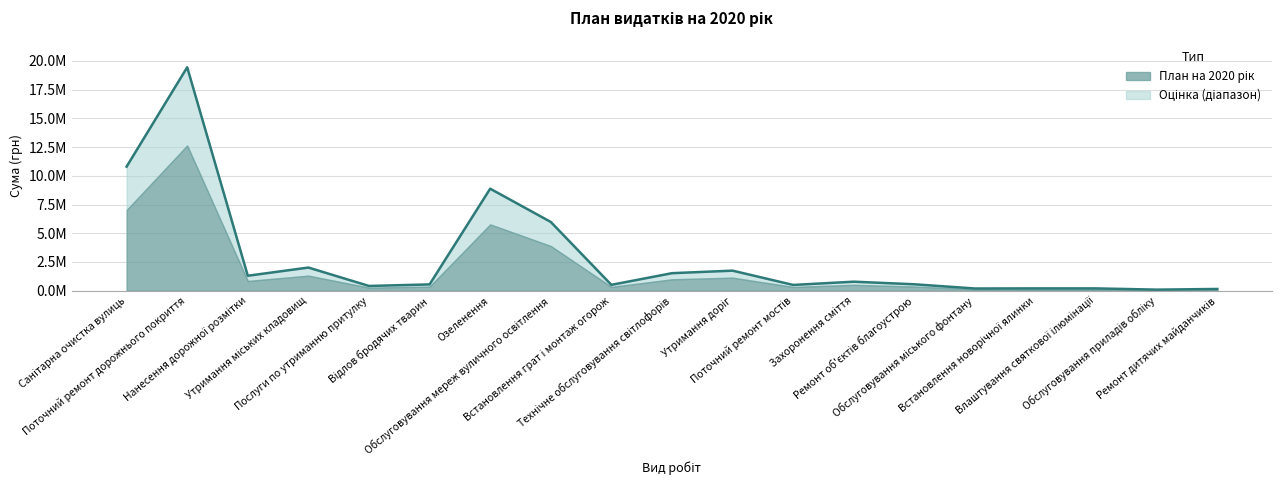

The chart shows a value of 341241 at Поточний ремонт мостів. True or false?

False